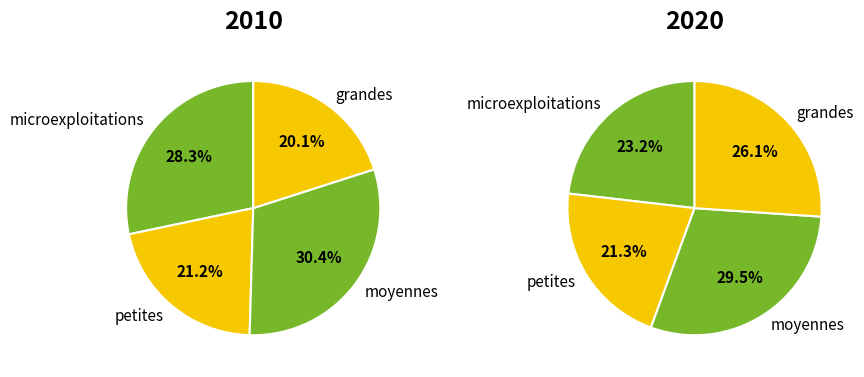

To the nearest percent, what is the difference between the largest and smallest slice percentages?

10%